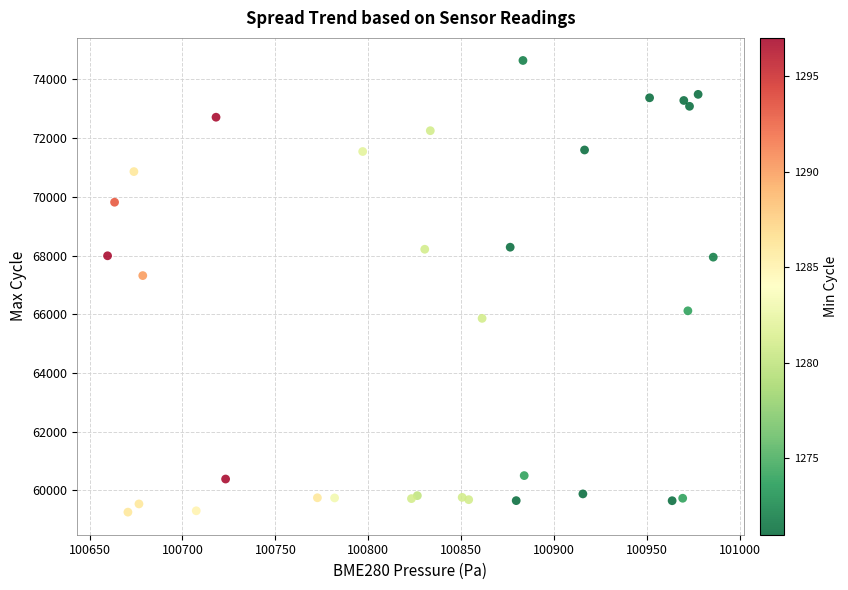

What Y value in the scatter plot is closest to 66952?

67317